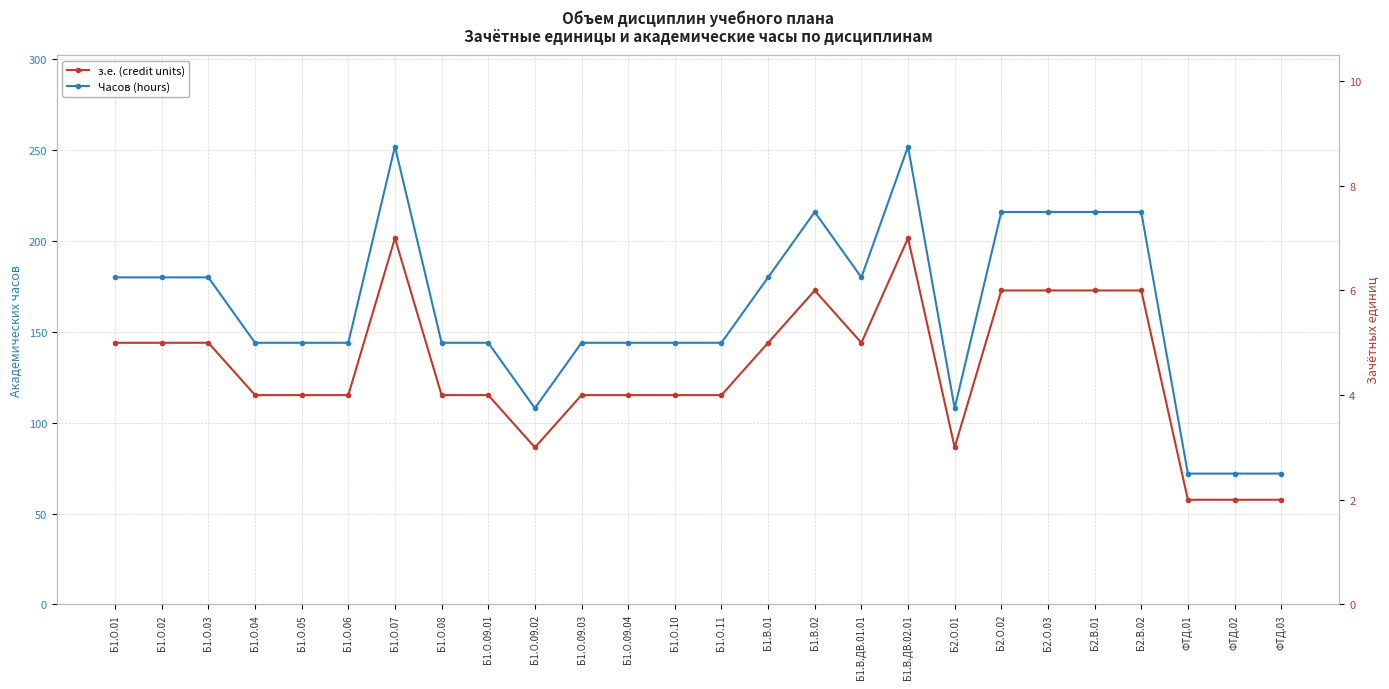

Is it true that Часов (hours) equals 189 at Б1.О.09.02?

False